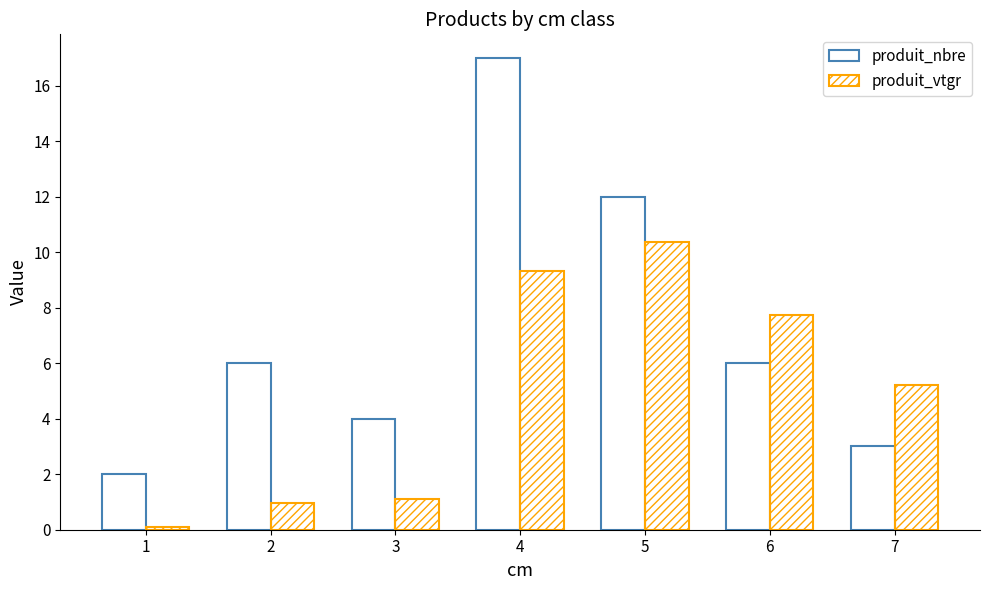

What is the value of the produit_vtgr bar at the 1st from the left?

0.1